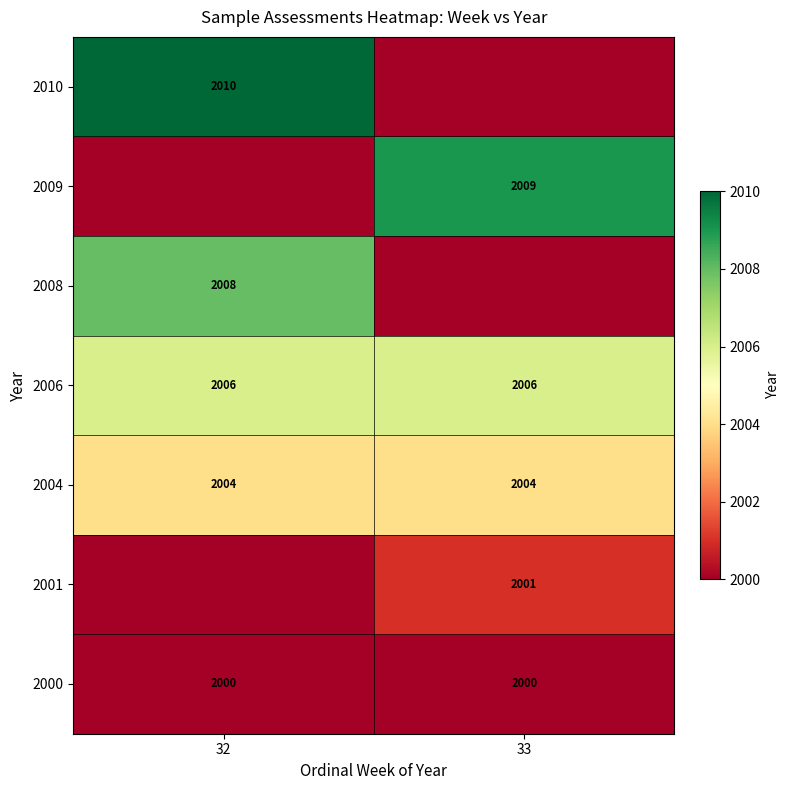

What is the sum of the 2006 values at 32 and 33?

4012